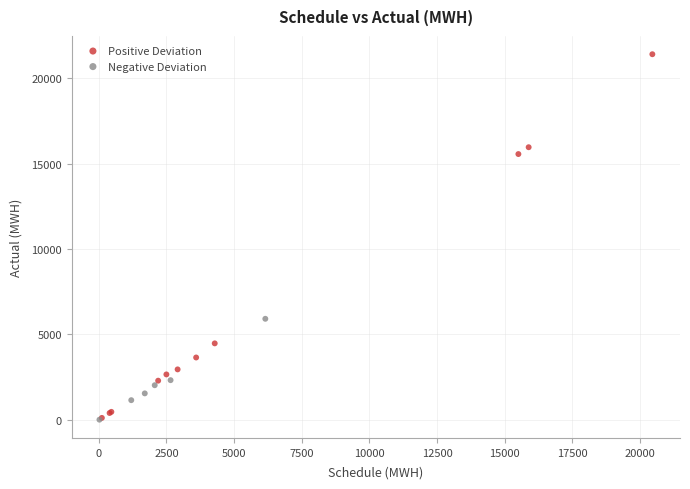

Which series reaches the maximum Y coordinate?

Positive Deviation